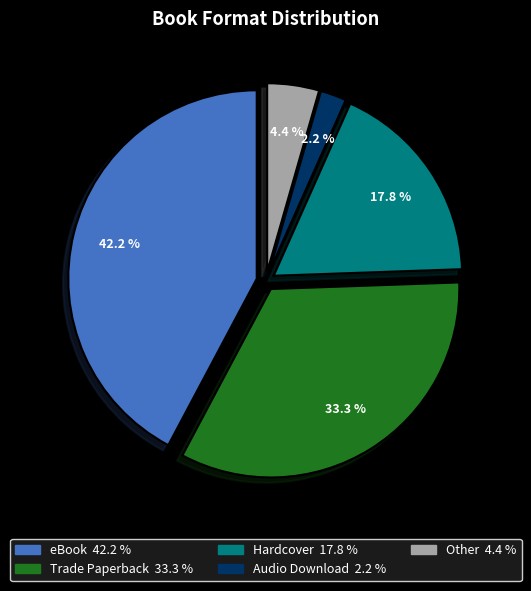

What percentage do eBook and Trade Paperback together represent?

75.6%